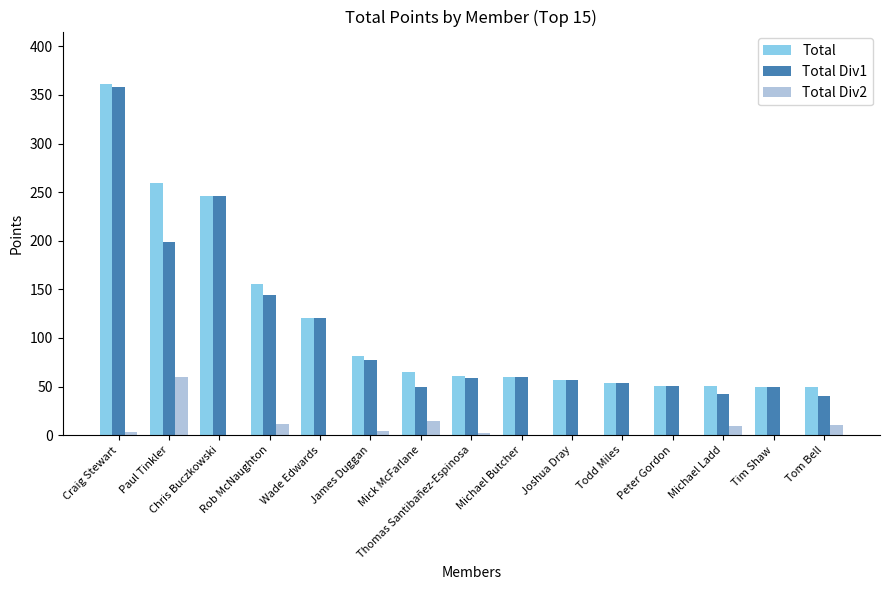

What is the sum of the Total Div2 values at Paul Tinkler and Mick McFarlane?

75